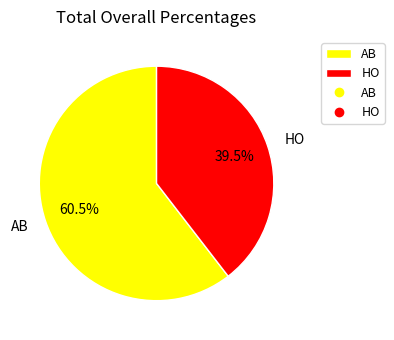

True or false: HO accounts for 26% of the total.

False